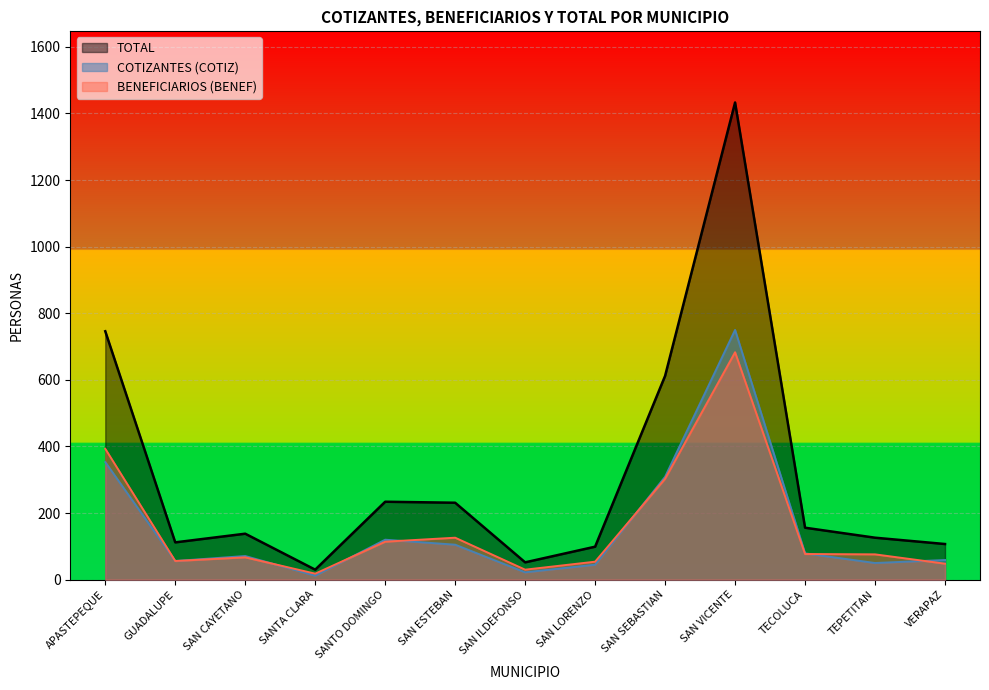

What value does the data have at SANTA CLARA?

30